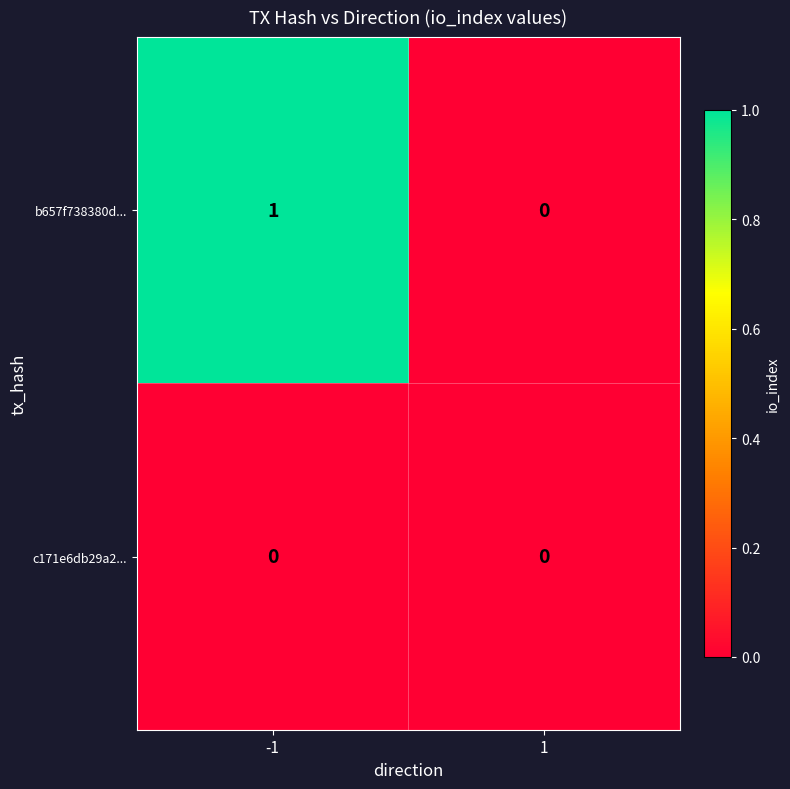

Reading left to right, what are all the values shown in this chart?

b657f738380d...: 1	0
c171e6db29a2...: 0	0